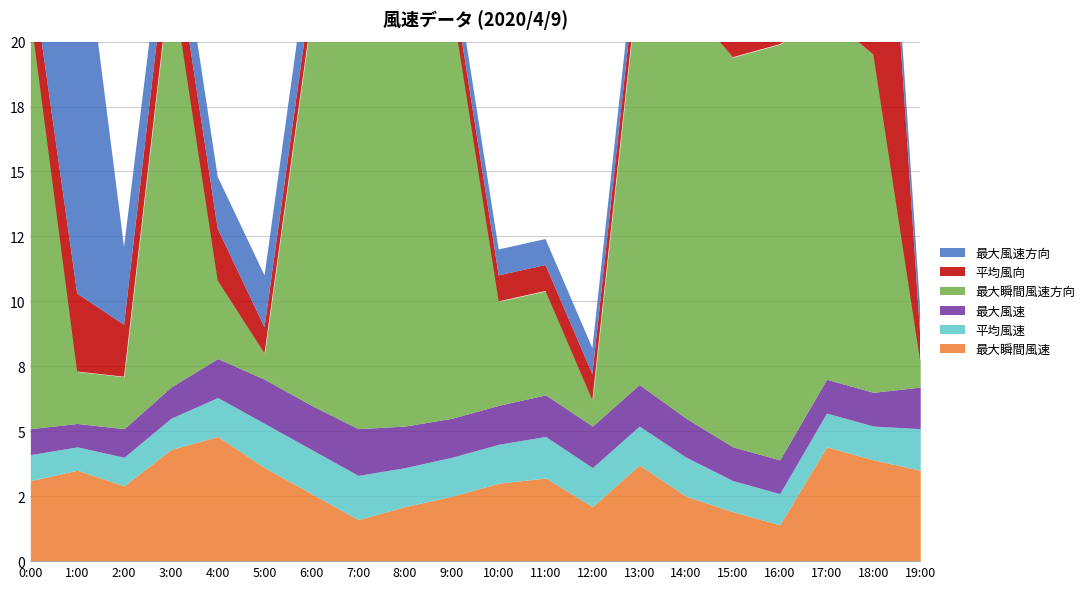

What is the spread (max minus min) of values at 4:00?

3.3